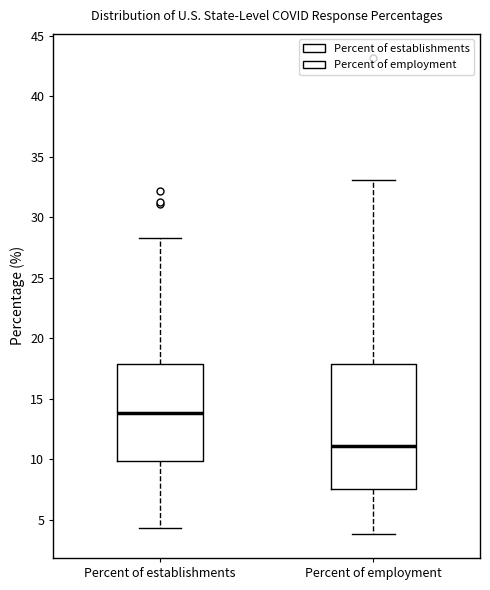

Which box has the highest median line?

Percent of establishments